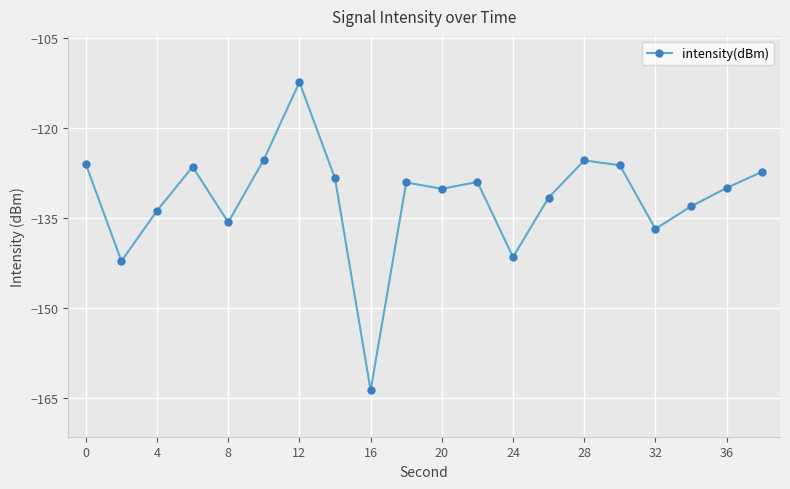

How many distinct data groups are displayed?

1